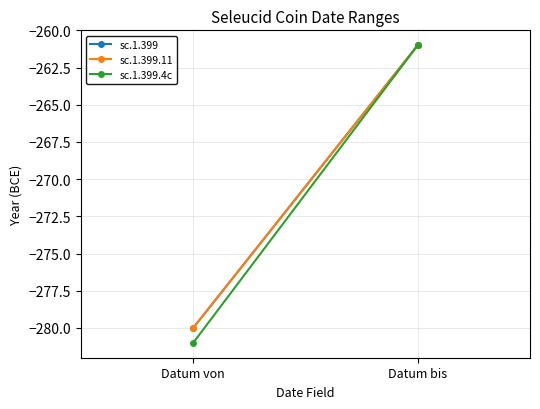

The sc.1.399.4c series shows -281 at Datum von. True or false?

True